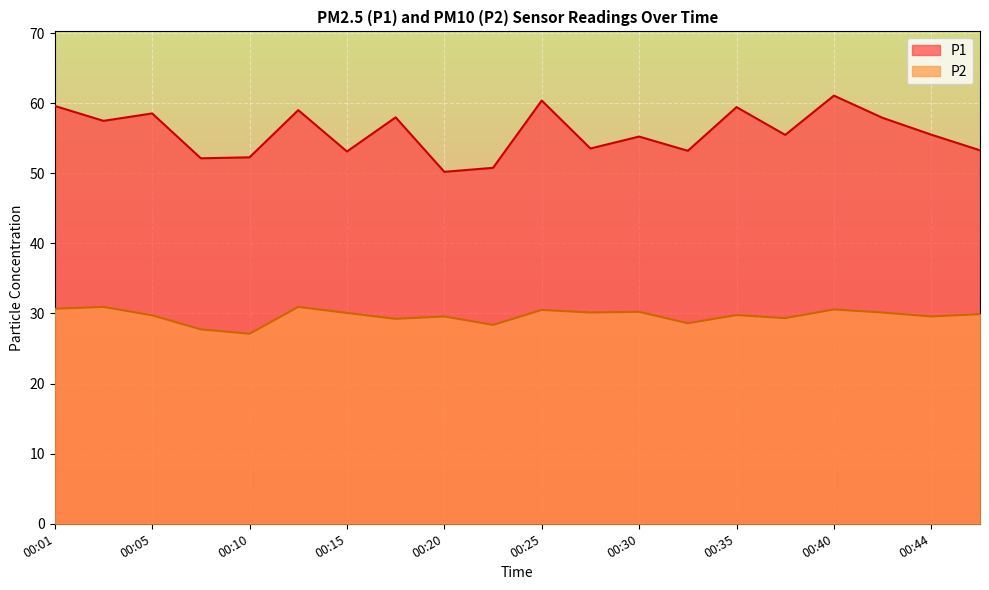

True or false: P1 and P2 intersect in this chart.

False